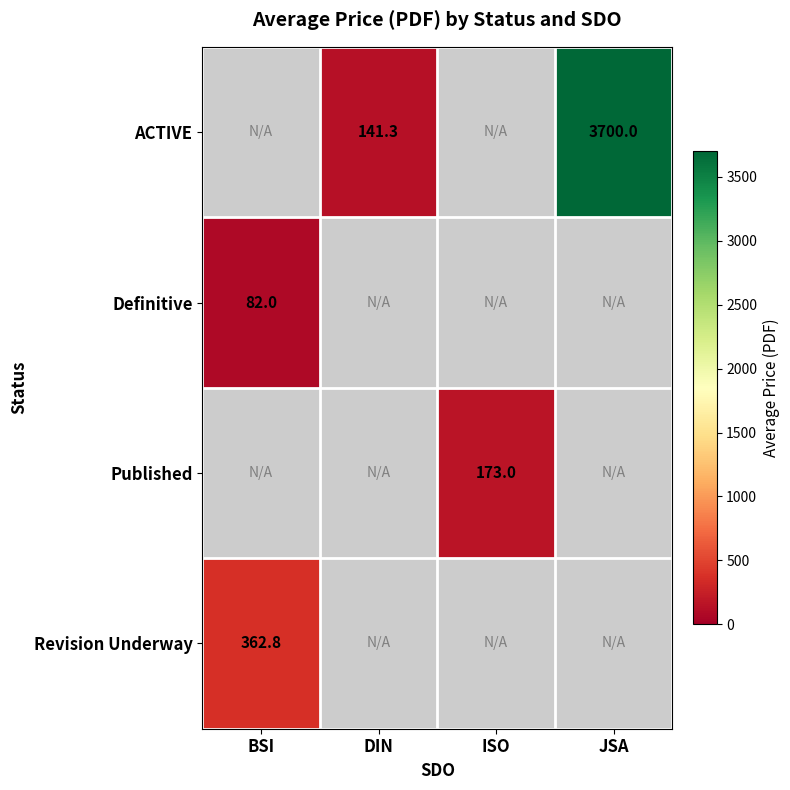

Is it true that ACTIVE equals 141.3 at DIN?

True